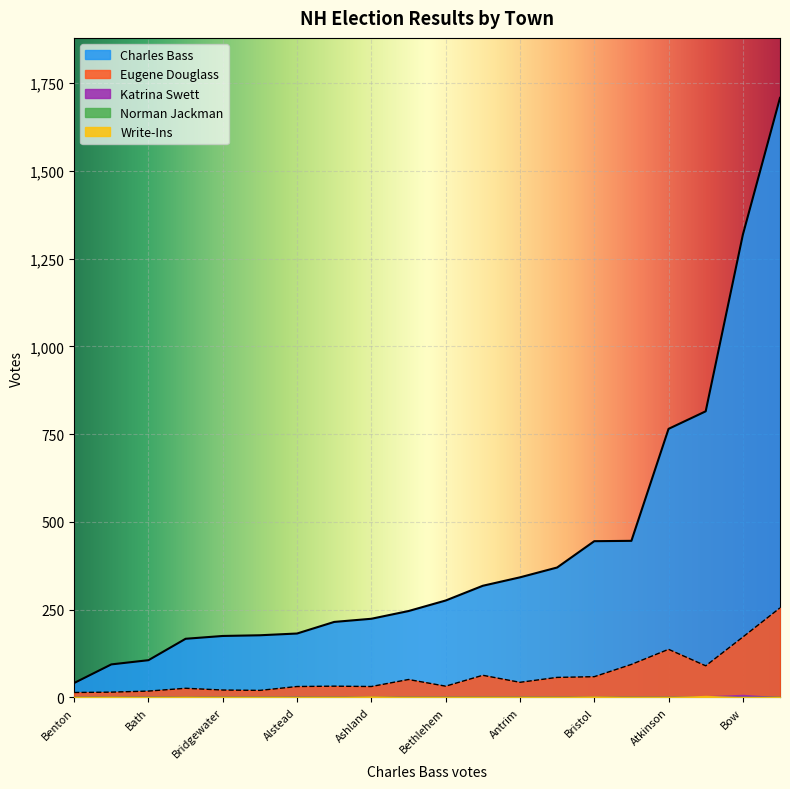

True or false: Eugene Douglass and Write-Ins intersect in this chart.

False